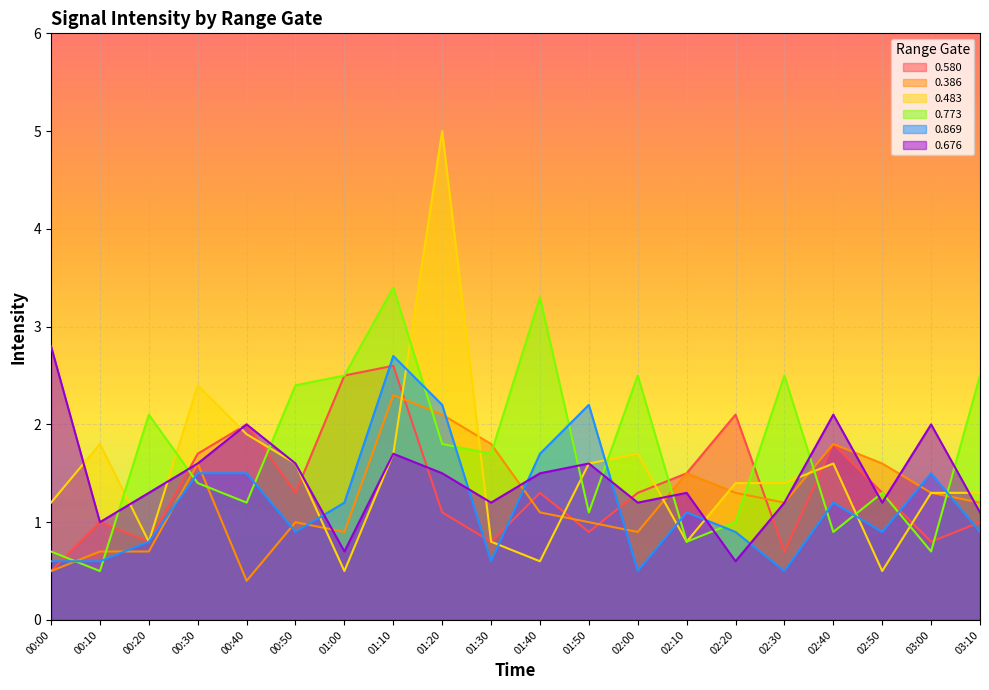

List the labels in order of 0.773 value, largest first.

01:10, 01:40, 01:00, 02:00, 02:30, 03:10, 00:50, 00:20, 01:20, 01:30, 00:30, 02:50, 00:40, 01:50, 02:20, 02:40, 02:10, 00:00, 03:00, 00:10